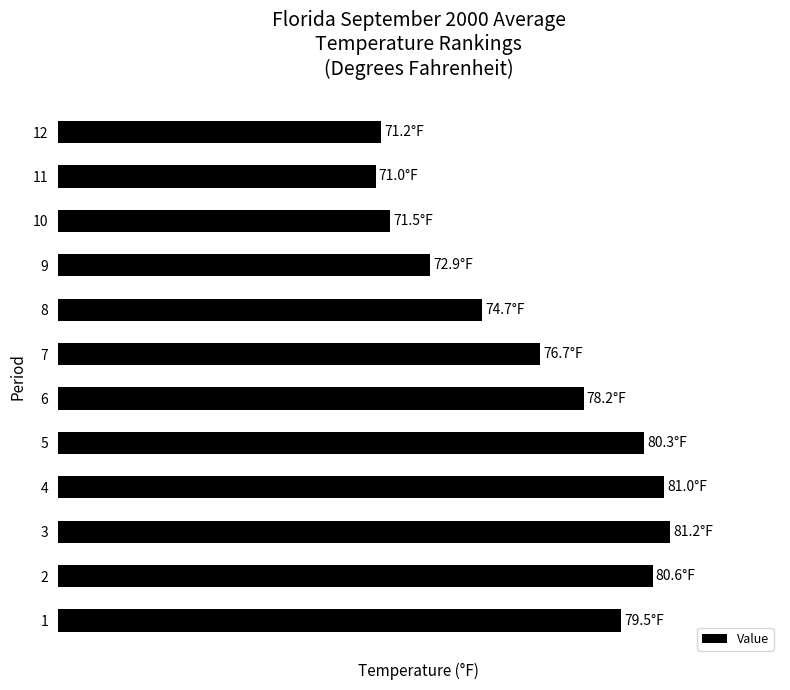

Are the bars horizontal?

Yes